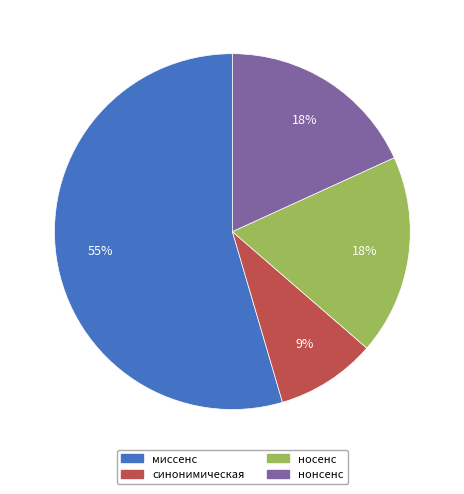

Which category accounts for the majority?

миссенс